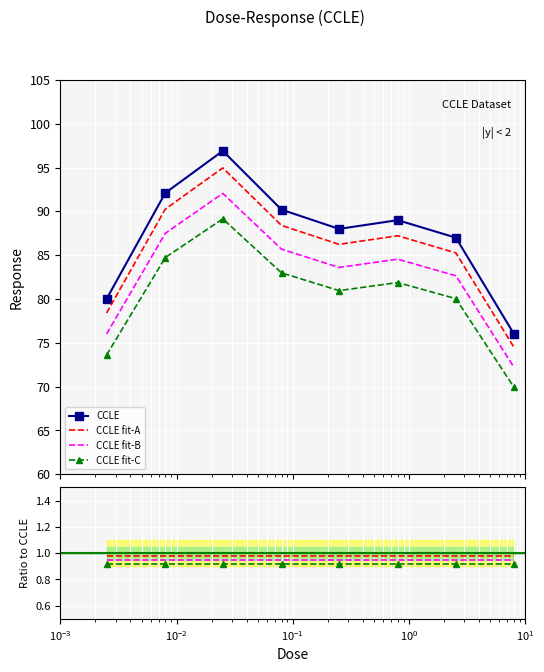

True or false: the data has more than 2 interior local peaks.

False